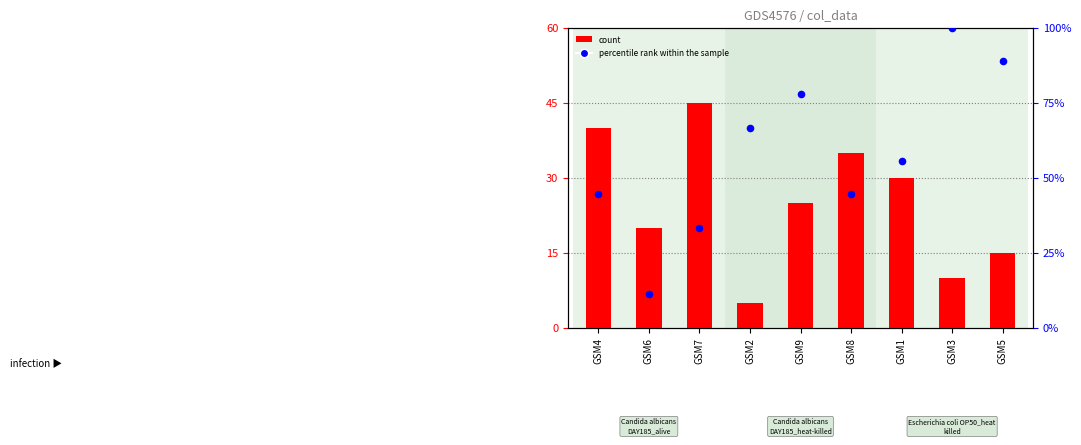

At which category is the sum across all series the highest?

GSM3